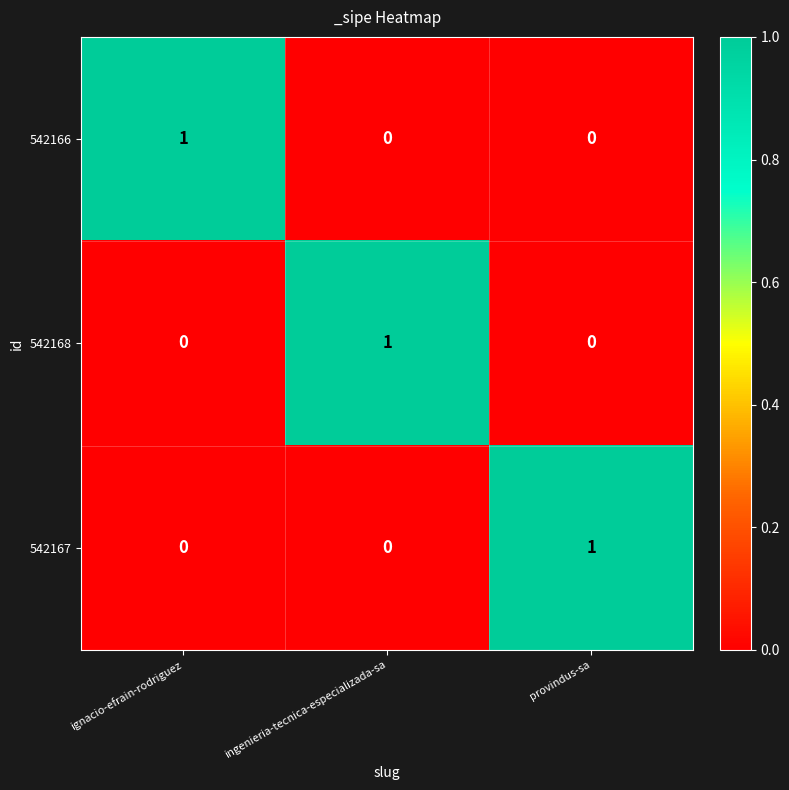

Reading right to left, what are all the values shown in this chart?

542166: provindus-sa=0	ingenieria-tecnica-especializada-sa=0	ignacio-efrain-rodriguez=1
542168: provindus-sa=0	ingenieria-tecnica-especializada-sa=1	ignacio-efrain-rodriguez=0
542167: provindus-sa=1	ingenieria-tecnica-especializada-sa=0	ignacio-efrain-rodriguez=0